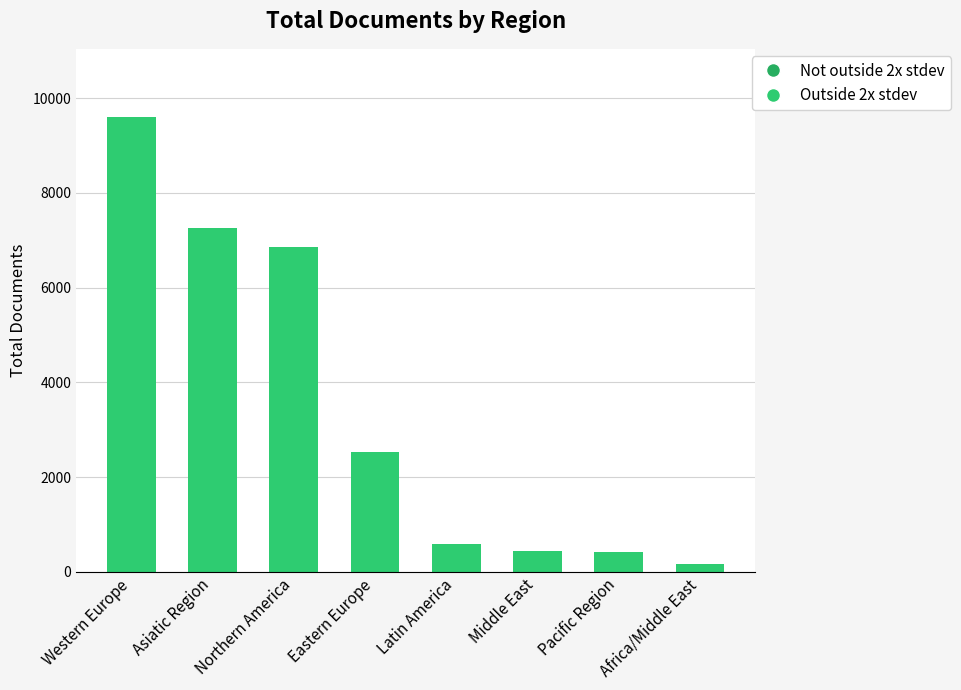

True or false: the data shows 9598 at Western Europe.

True